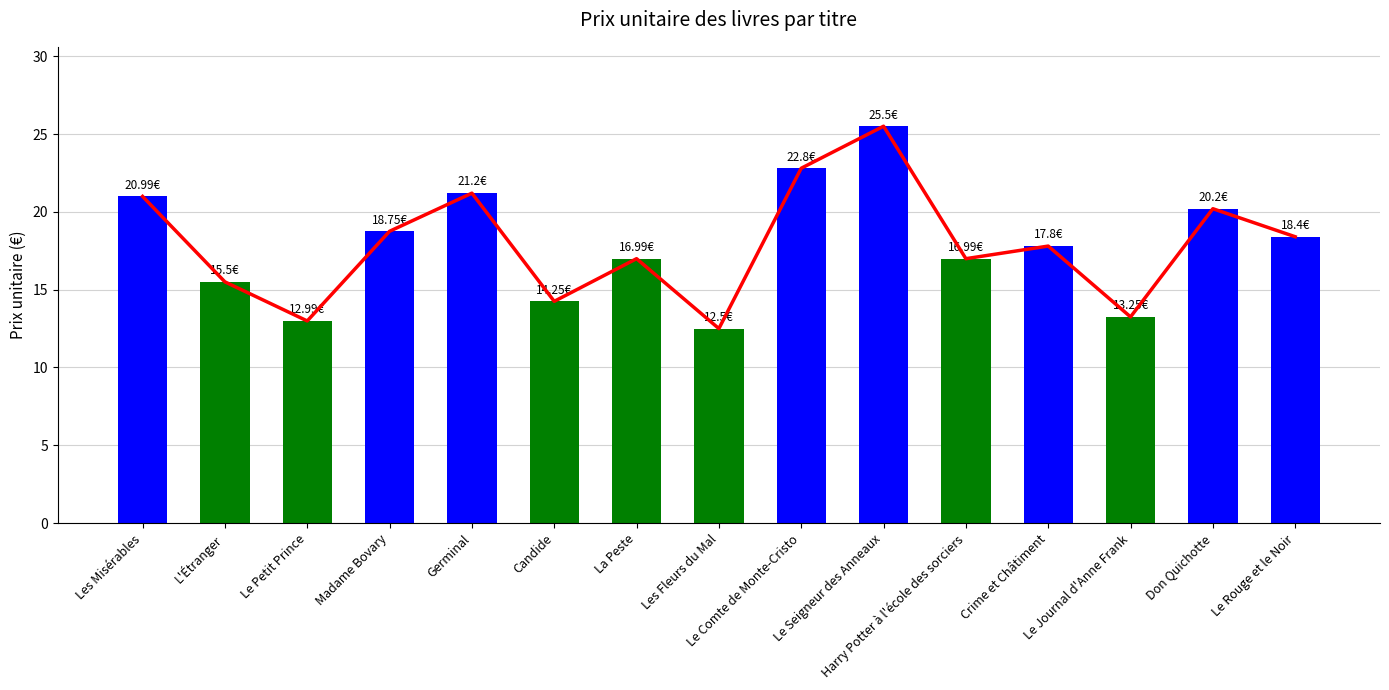

The chart shows a value of 28.9 at Le Rouge et le Noir. True or false?

False